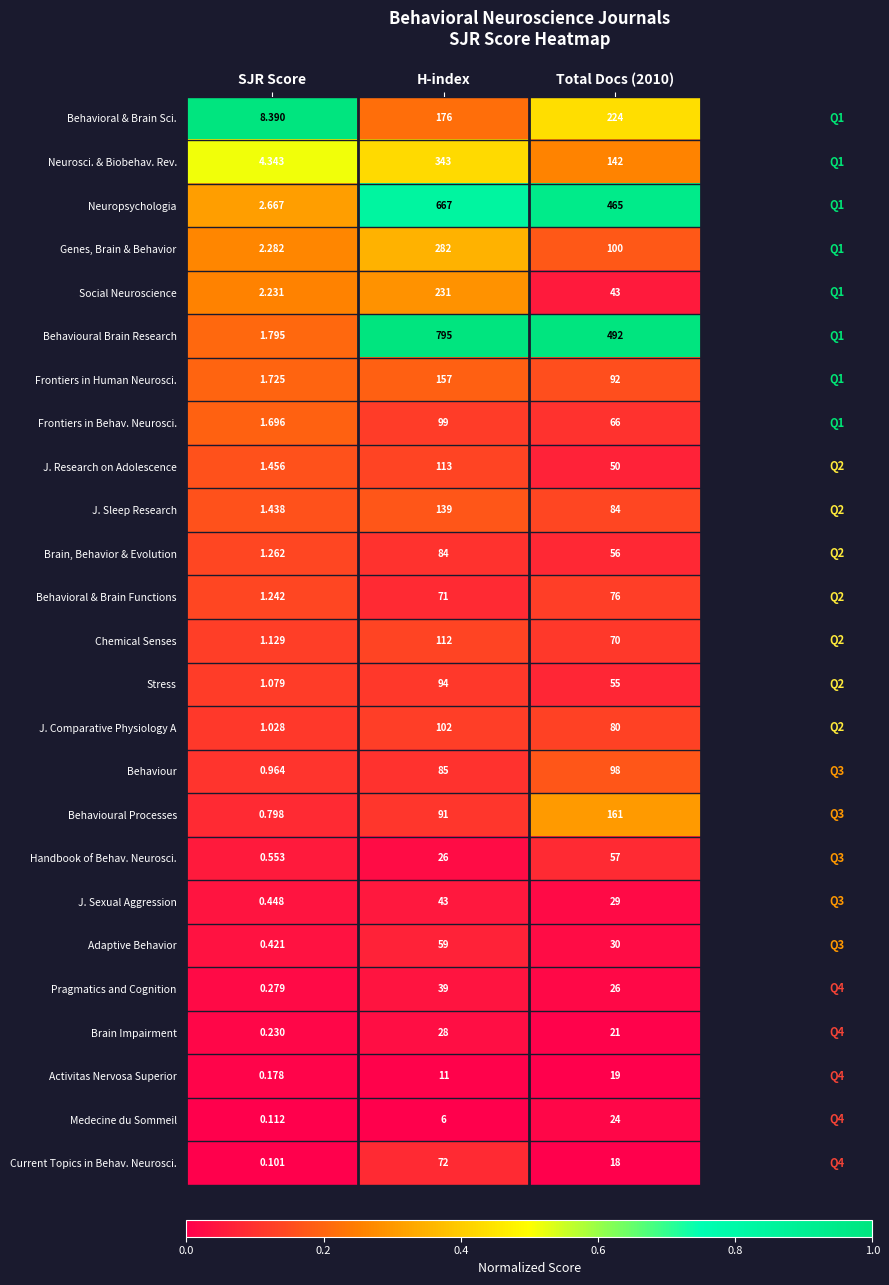

Is the value of Behavioural Processes at SJR Score greater than the value of Neurosci. & Biobehav. Rev. at H-index?

No